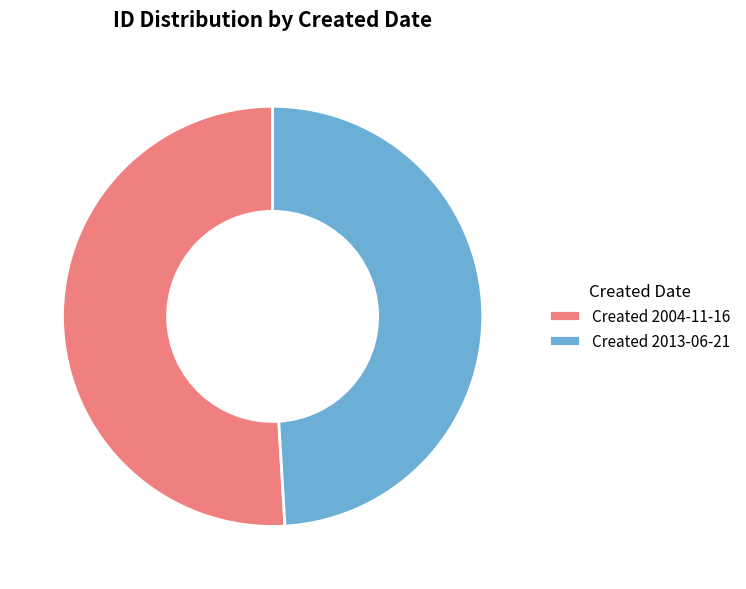

What is the ratio of the value at Created 2004-11-16 to the value at Created 2013-06-21?

1.0